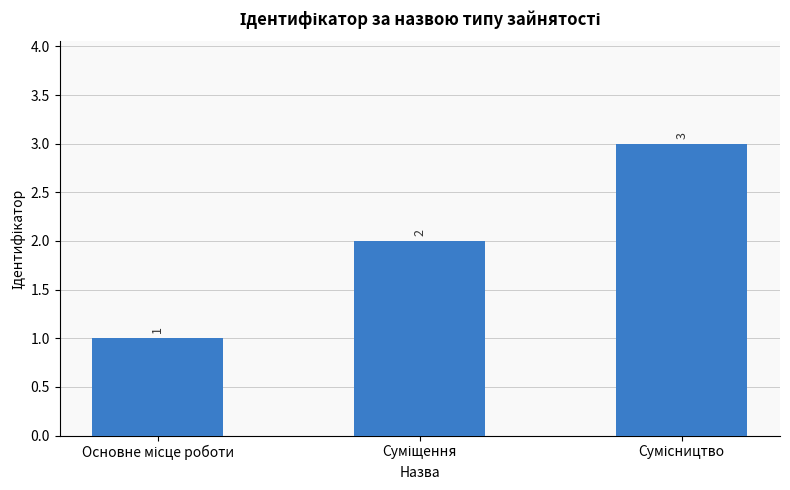

What is the greatest value displayed?

3